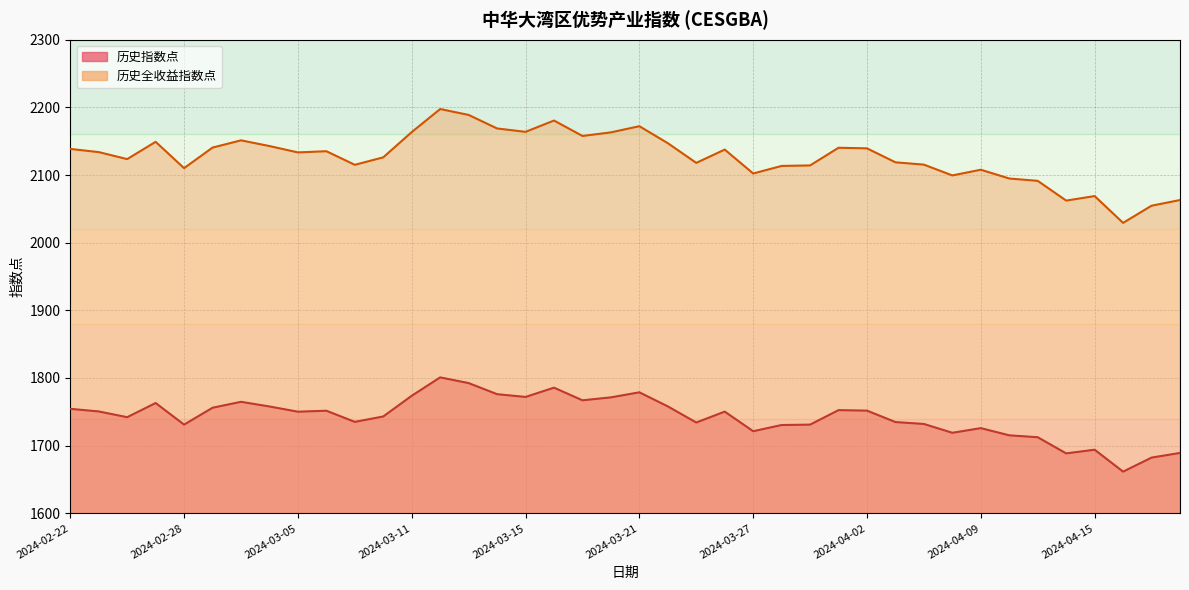

True or false: 历史指数点 and 历史全收益指数点 intersect in this chart.

False